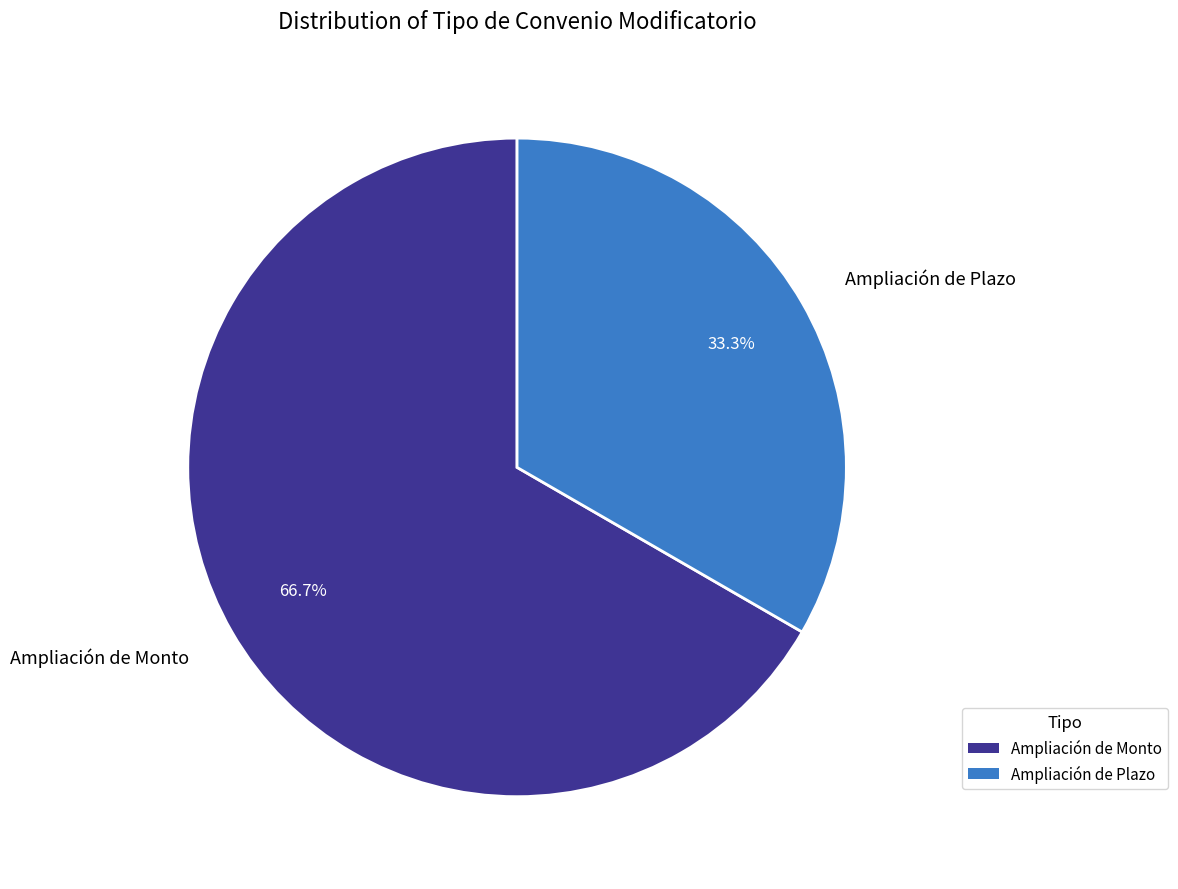

To the nearest percent, what portion does Ampliación de Plazo represent?

33%